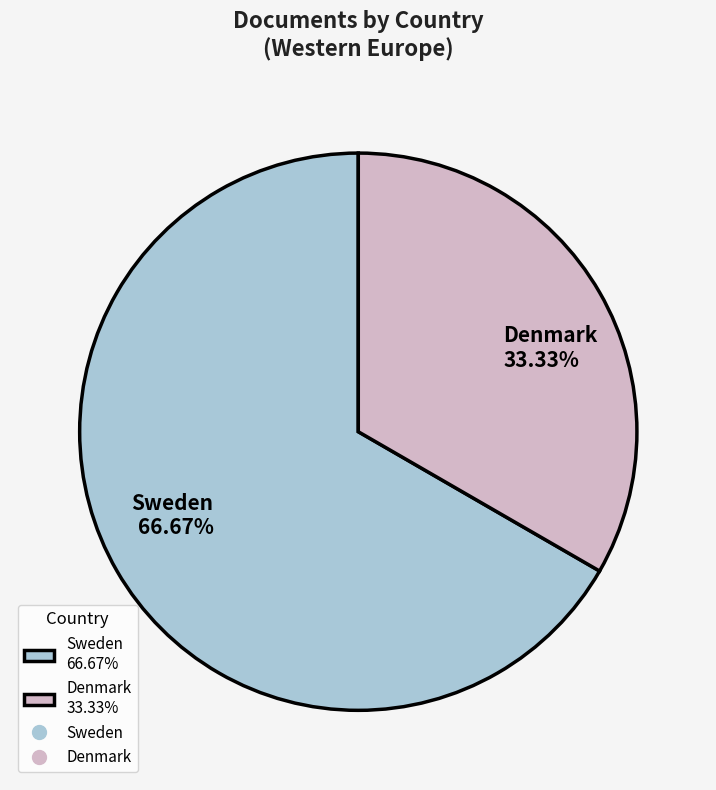

Combined, do Sweden and Denmark account for over 50%?

Yes